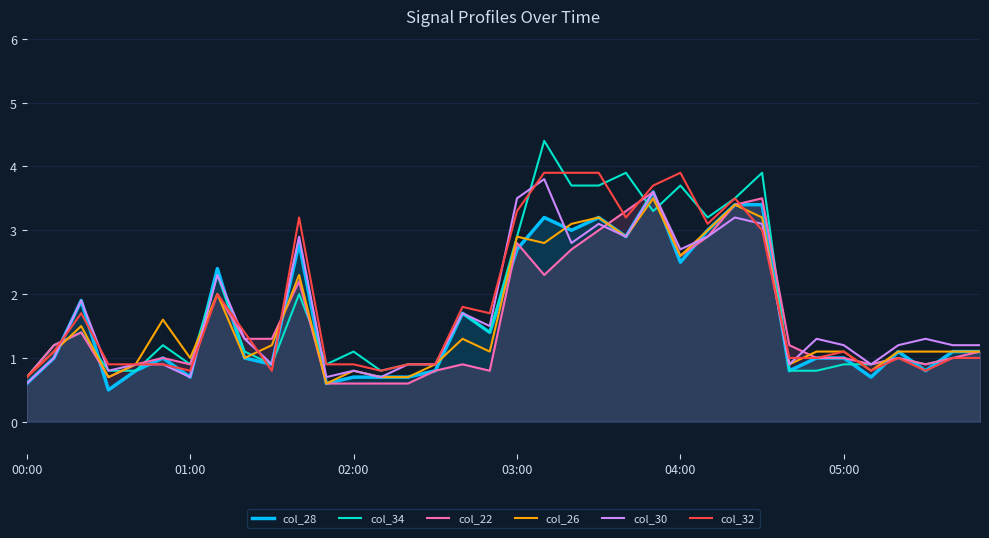

Reading right to left, what are all the values shown in this chart?

col_28: 1.1	1.1	0.8	1.1	0.7	1.0	1.0	0.8	3.4	3.4	3.0	2.5	3.6	2.9	3.2	3.0	3.2	2.7	1.4	1.7	0.8	0.7	0.7	0.7	0.6	2.8	0.9	1.0	2.4	0.7	1.0	0.8	0.5	1.9	1.0	0.6
col_34: 1.0	1.0	0.9	1.0	0.9	0.9	0.8	0.8	3.9	3.5	3.2	3.7	3.3	3.9	3.7	3.7	4.4	2.9	1.4	1.7	0.9	0.9	0.8	1.1	0.9	2.0	0.9	1.1	2.3	0.9	1.2	0.8	0.8	1.4	1.2	0.7
col_22: 1.1	1.0	0.9	1.0	0.9	1.0	1.0	1.2	3.5	3.4	2.9	2.6	3.6	3.3	3.0	2.7	2.3	2.8	0.8	0.9	0.8	0.6	0.6	0.6	0.6	2.2	1.3	1.3	2.0	0.9	1.0	0.9	0.7	1.4	1.2	0.7
col_26: 1.1	1.1	1.1	1.1	0.8	1.1	1.1	0.9	3.2	3.4	3.0	2.6	3.5	2.9	3.2	3.1	2.8	2.9	1.1	1.3	0.9	0.7	0.7	0.8	0.6	2.3	1.2	1.0	2.0	1.0	1.6	0.9	0.7	1.5	1.1	0.7
col_30: 1.2	1.2	1.3	1.2	0.9	1.2	1.3	0.9	3.1	3.2	2.9	2.7	3.6	2.9	3.1	2.8	3.8	3.5	1.5	1.7	0.9	0.9	0.7	0.8	0.7	2.9	0.9	1.3	2.3	0.7	0.9	0.9	0.8	1.9	1.0	0.6
col_32: 1.0	1.0	0.8	1.0	0.8	1.1	1.0	1.0	3.0	3.5	3.1	3.9	3.7	3.2	3.9	3.9	3.9	3.3	1.7	1.8	0.9	0.9	0.8	0.9	0.9	3.2	0.8	1.4	2.0	0.8	0.9	0.9	0.9	1.7	1.1	0.7